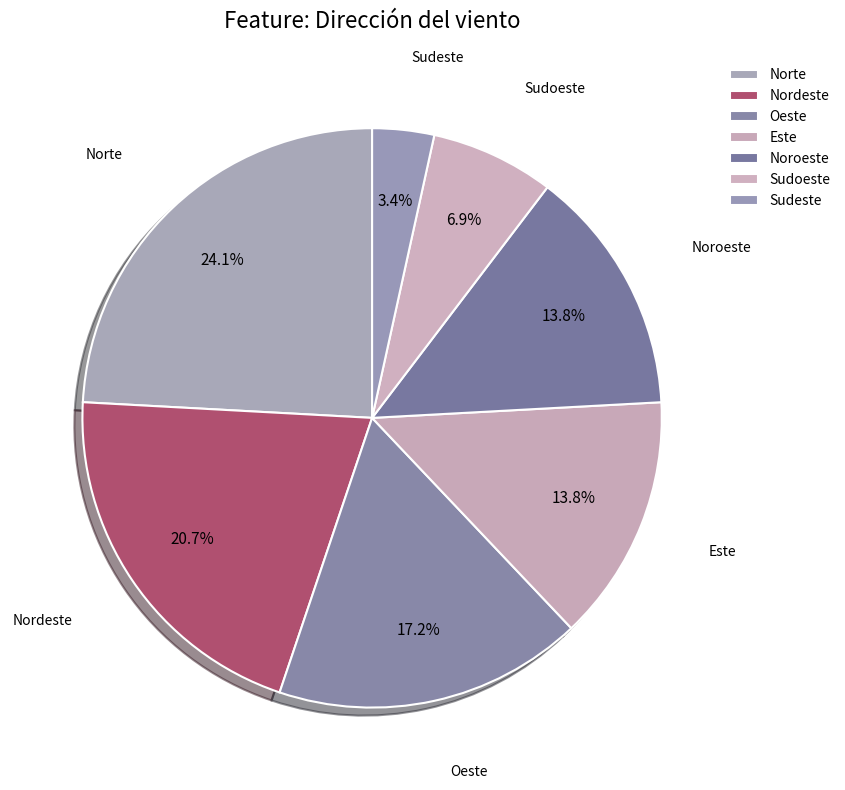

Count the number of slices in the pie.

7